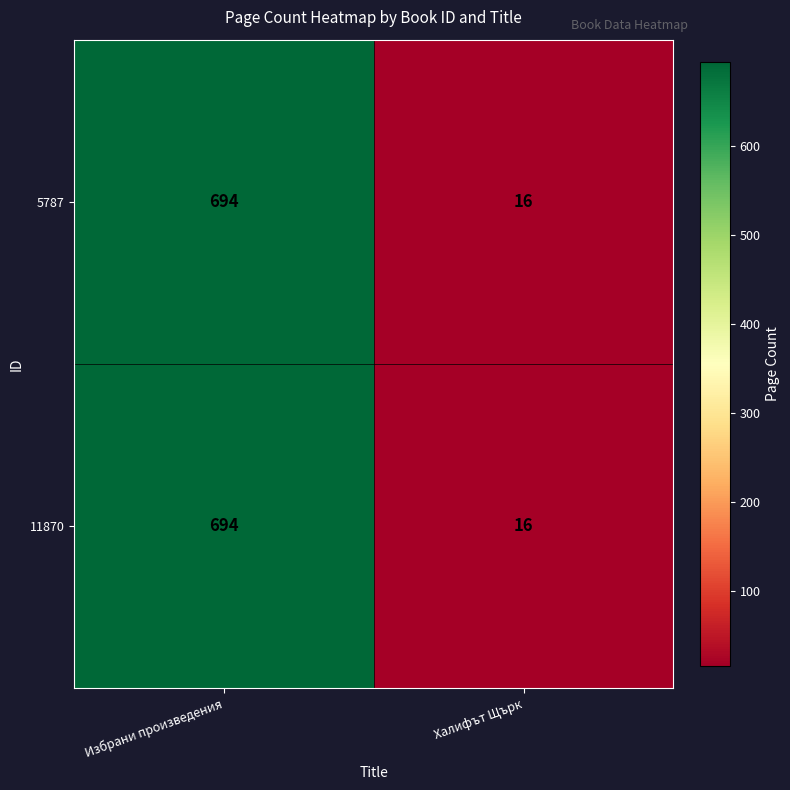

What is the average value of the 11870 series?

355